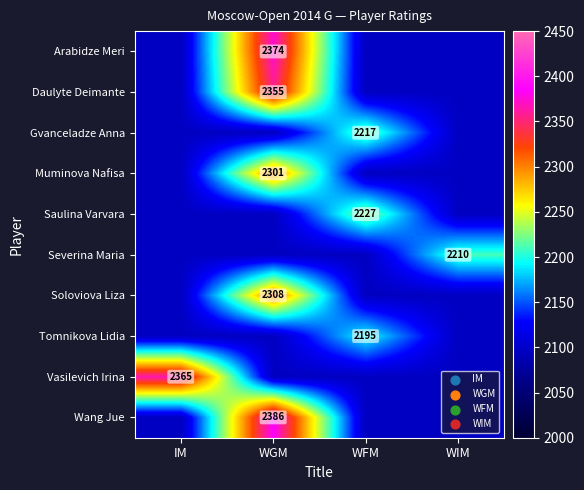

At which label does Gvanceladze Anna reach its minimum?

IM